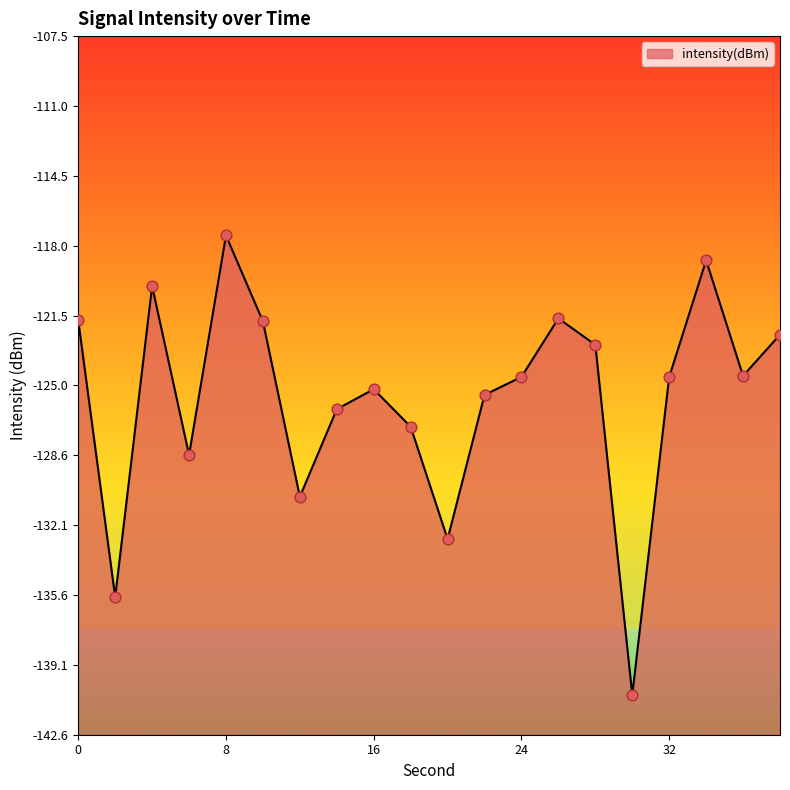

What is the change in value from 8 to 30?

-23.0